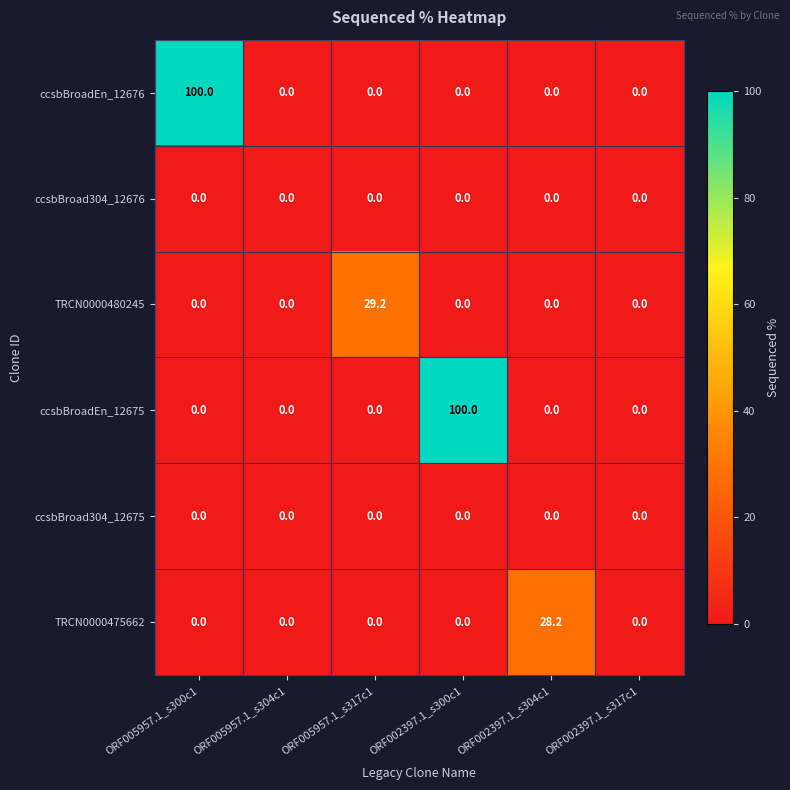

How many data points does each series have?

6